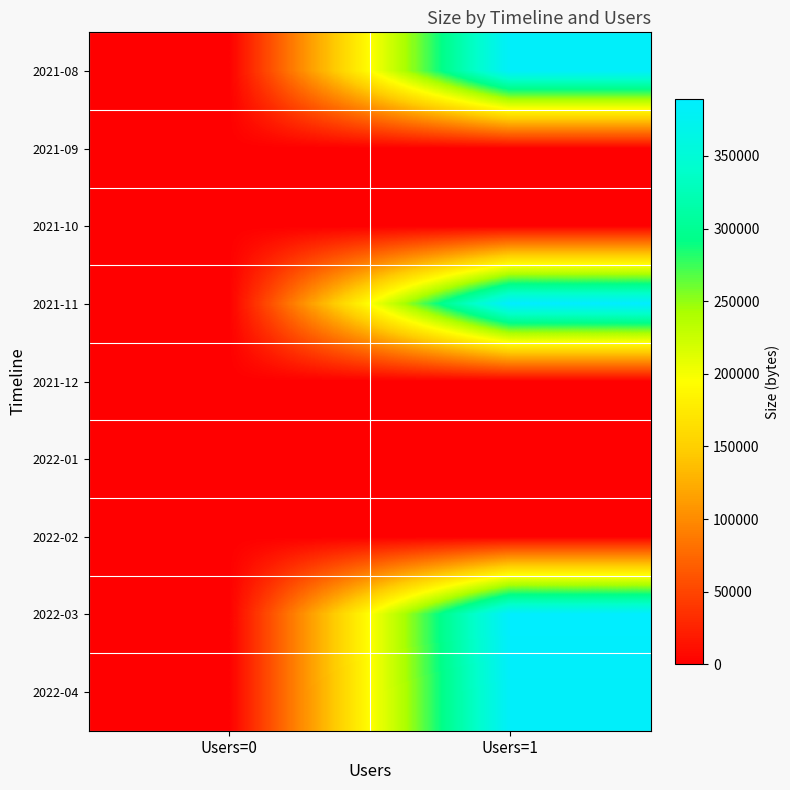

How many data points does each series have?

2